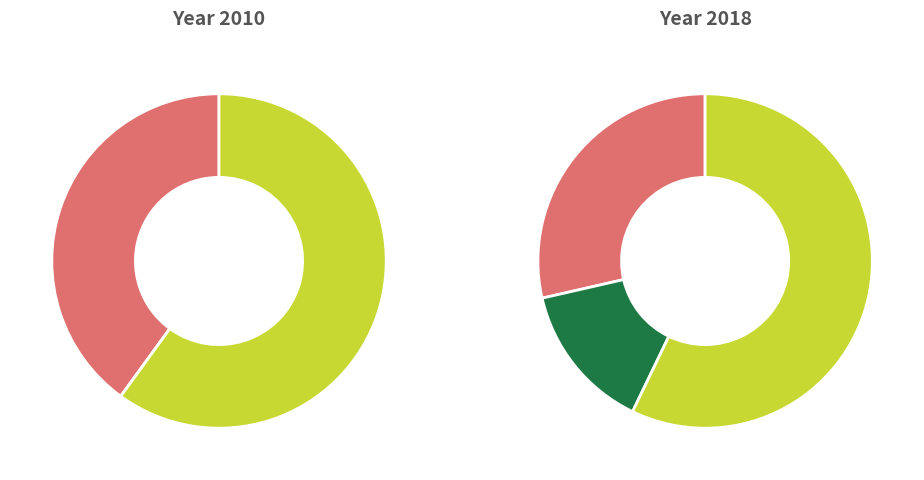

Is it true that 3 is 72% of the pie?

False